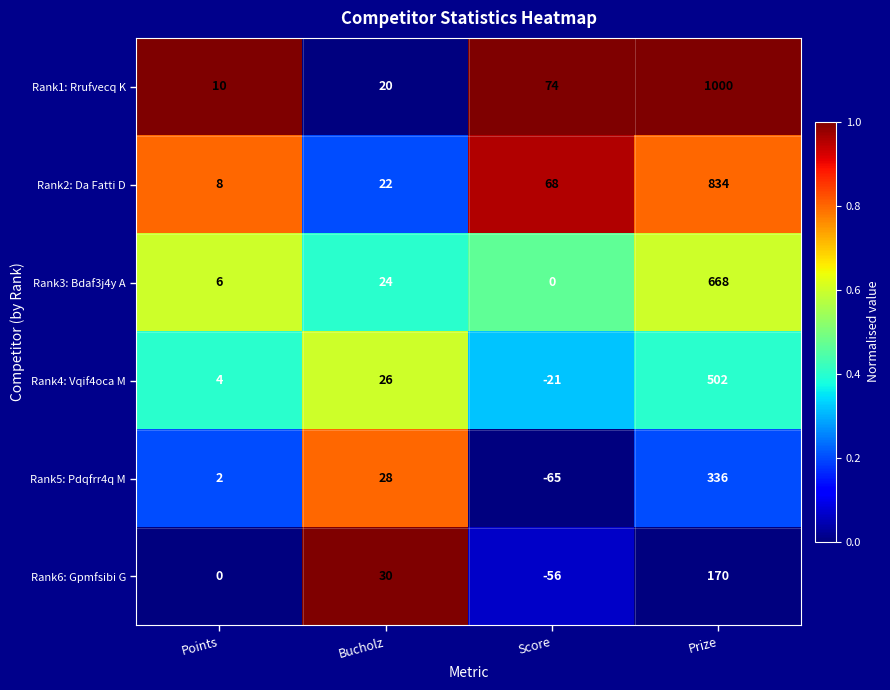

Is the value of Rank2: Da Fatti D at Prize greater than the value of Rank5: Pdqfrr4q M at Bucholz?

Yes